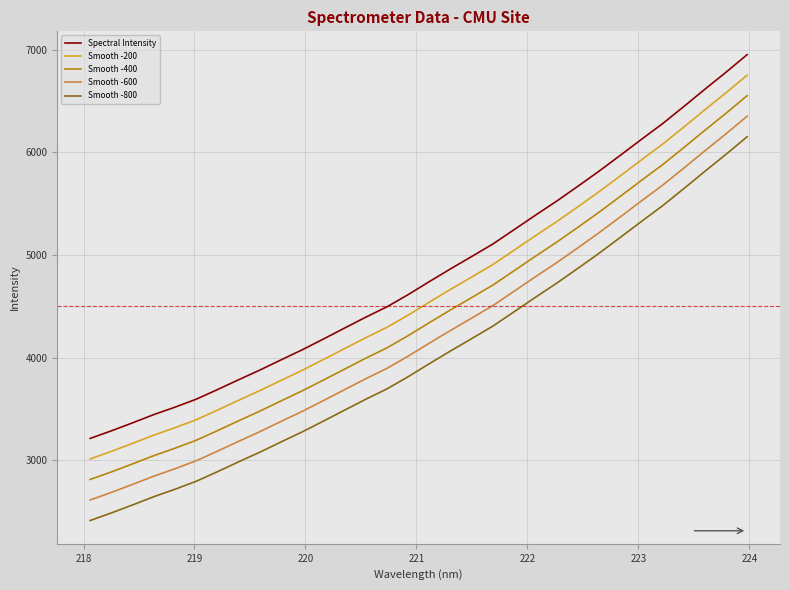

What is the smallest value displayed?

2412.5